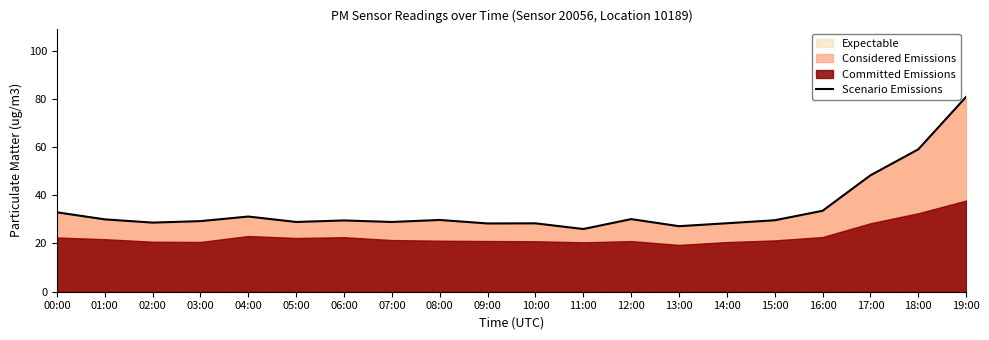

Which category has the highest value across all series?

19:00